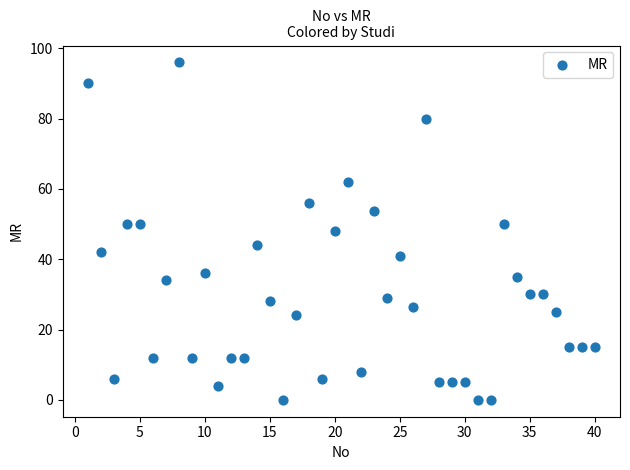

What is the range of Y values (max minus min)?

96.0